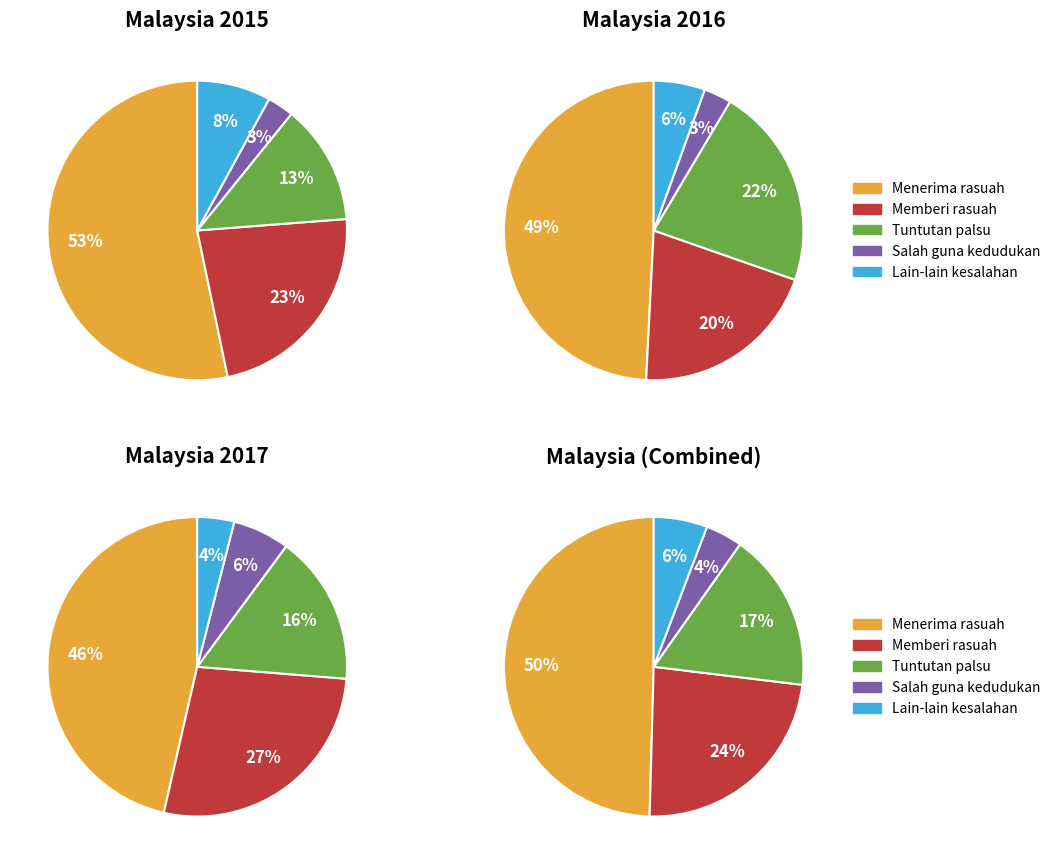

At 2016, list the series in order from smallest to largest.

Salah guna kedudukan / Misuse position, Lain-lain kesalahan / Other offences, Memberi rasuah / Giving bribery, Tuntutan palsu / False claims, Menerima rasuah / Accepting bribery